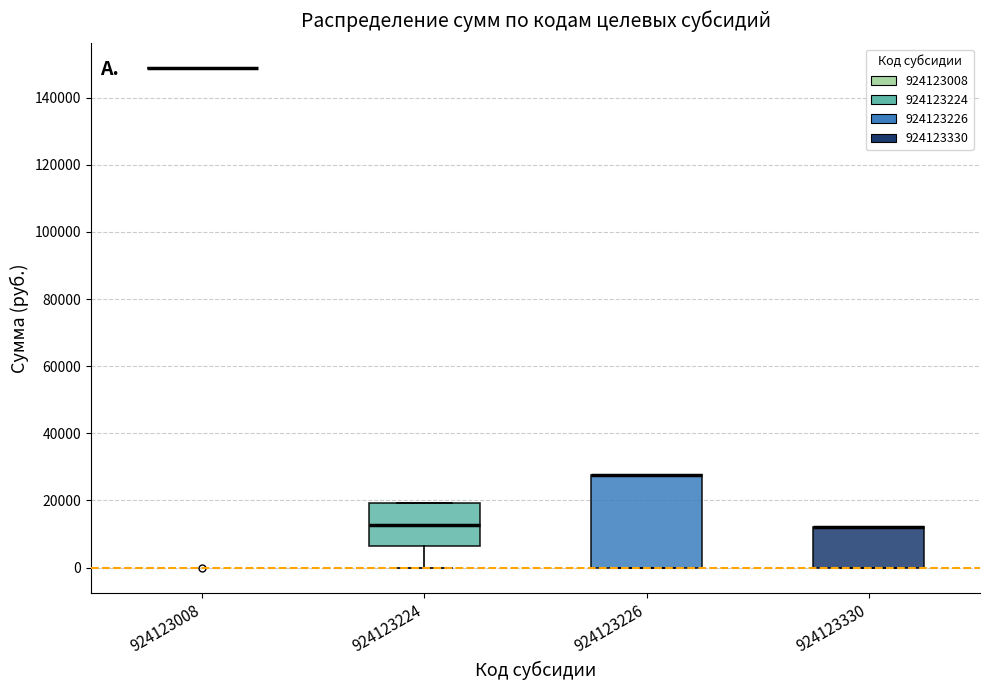

Reading left to right, read every box against the y-axis: the position of its median line, the range the box covers, and the ends of its whiskers. The values are not printed on the chart, so give them approximately, as read against the axis.

924123008: box collapsed to a line at 148000, whiskers 148000 to 148000
924123224: median 12000, box 6000 to 20000, whiskers 0 to 20000
924123226: median 28000 (drawn on the box's upper edge), box 0 to 28000, whiskers 0 to 28000
924123330: median 12000 (drawn on the box's upper edge), box 0 to 12000, whiskers 0 to 12000